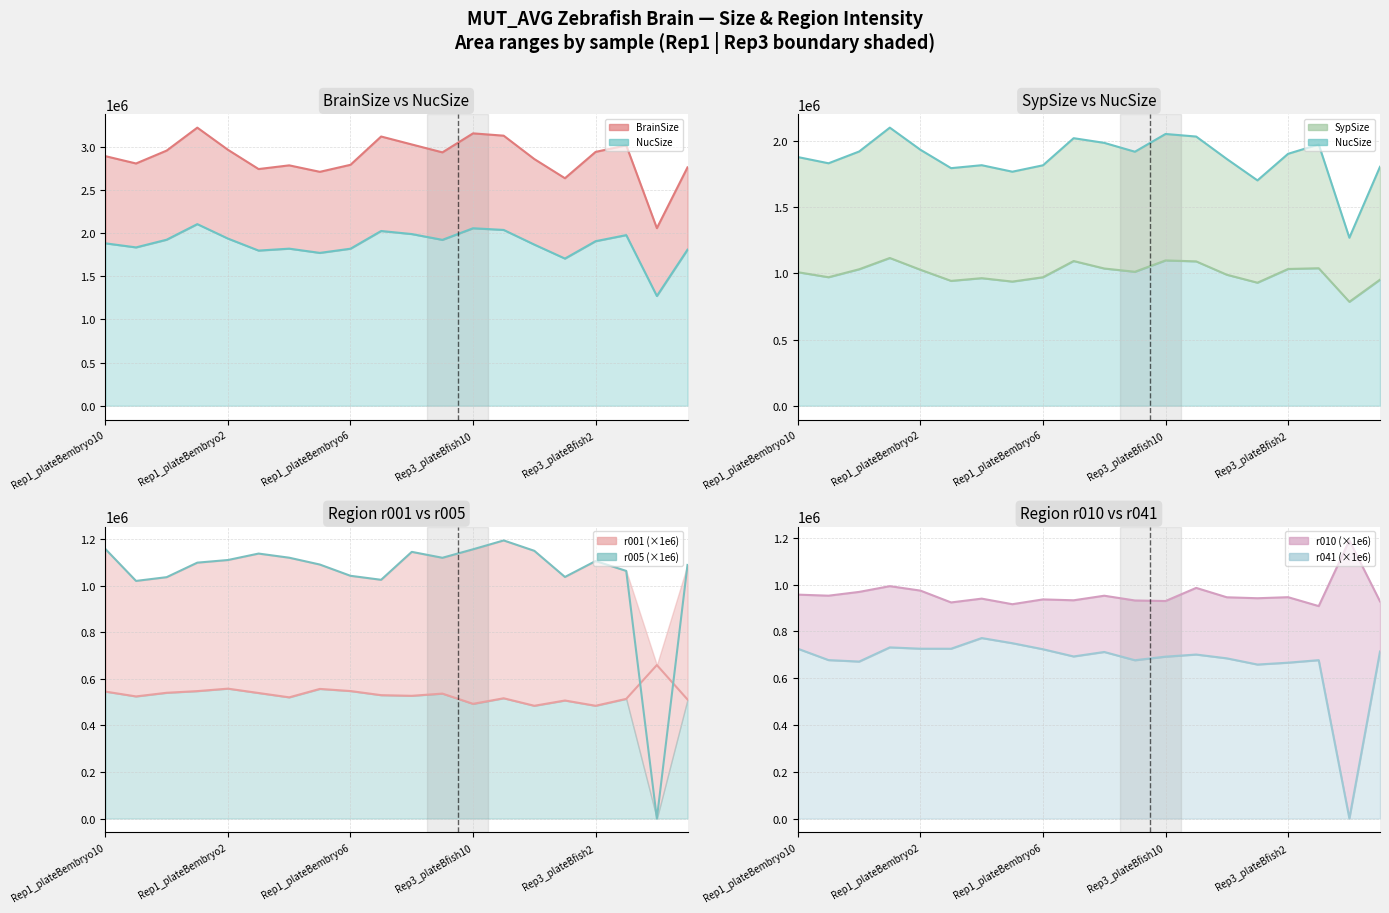

At MUT_AVG_Rep3_plateBfish4, list the series in order from smallest to largest.

SypSize, NucSize, BrainSize